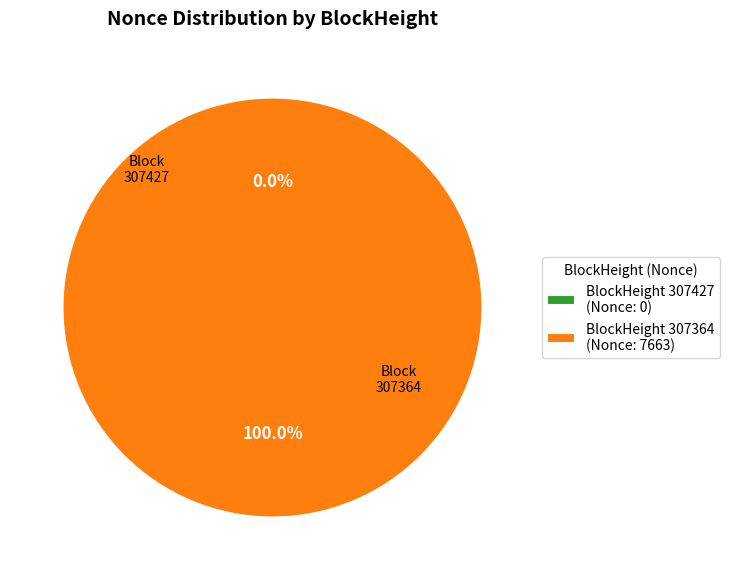

What is the change in value from 307427 to 307364?

+7663